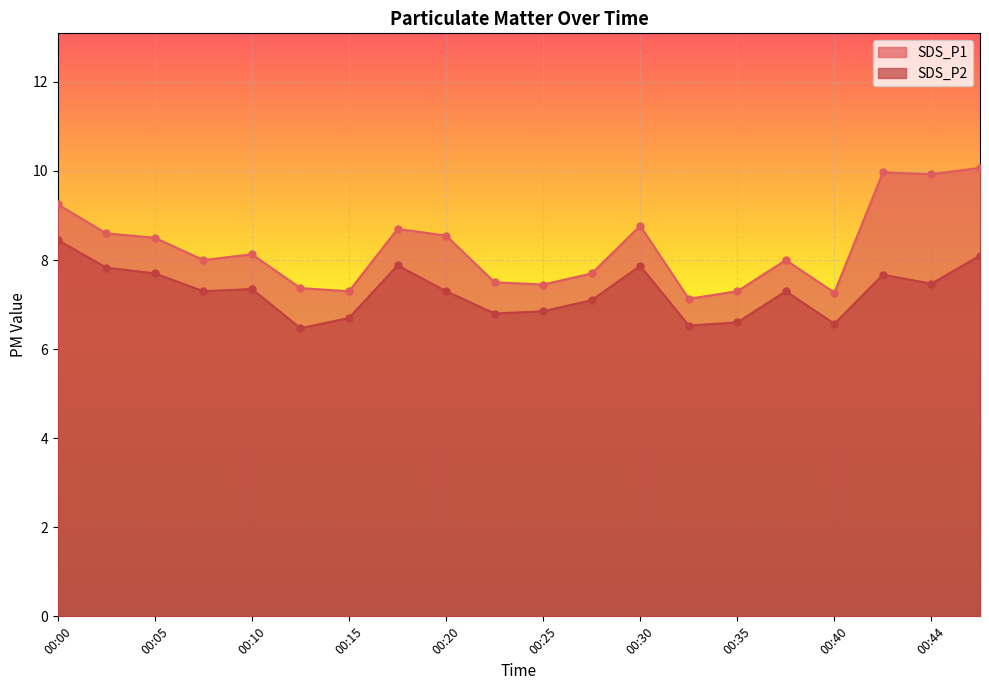

Which has a higher value, 00:35 or 00:00?

00:00